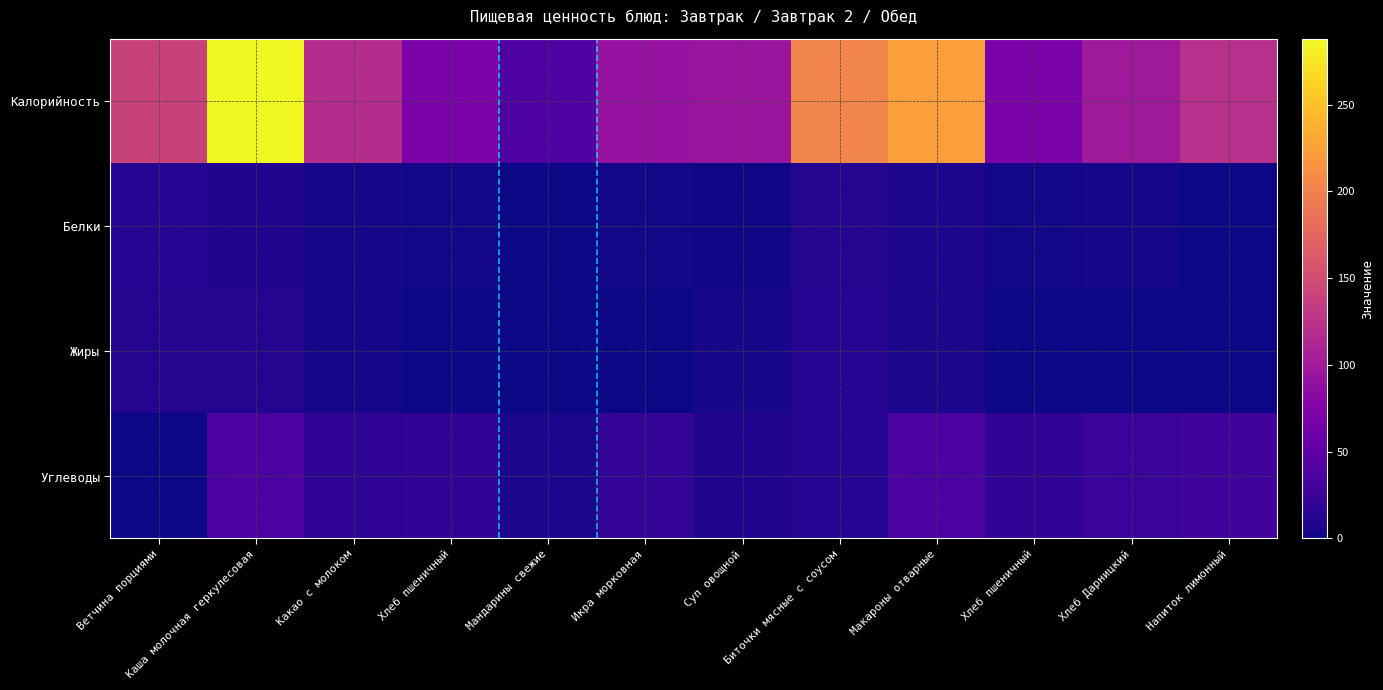

What is the spread (max minus min) of values at Каша молочная геркулесовая?

278.5